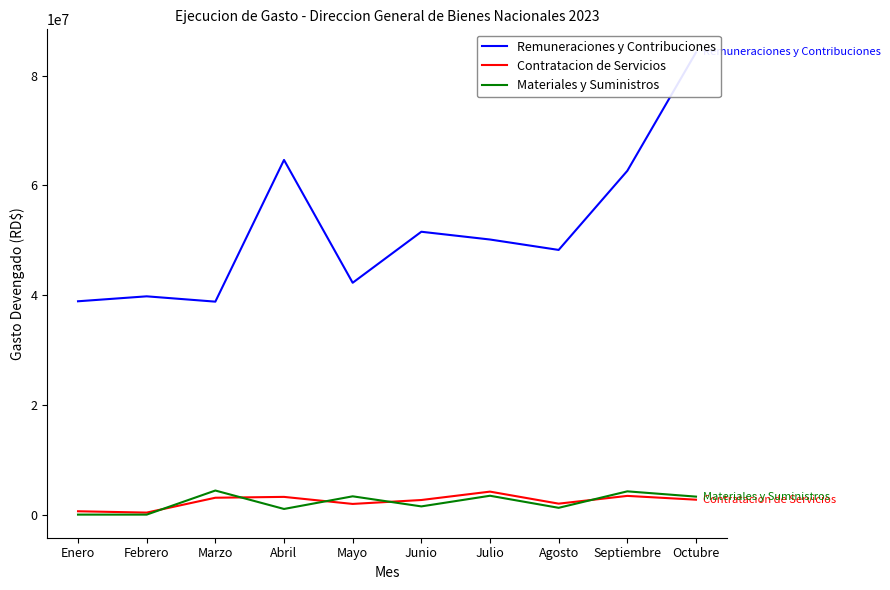

Rank the categories by Remuneraciones y Contribuciones value from highest to lowest.

Octubre, Abril, Septiembre, Junio, Julio, Agosto, Mayo, Febrero, Enero, Marzo